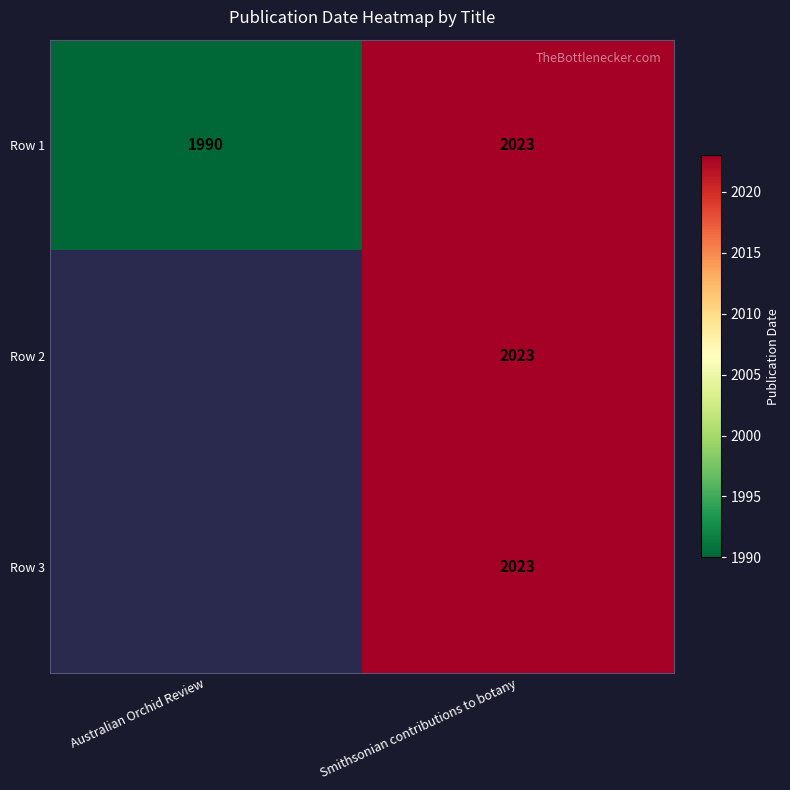

The value of Row 2 at Smithsonian contributions to botany is 2740. True or false?

False